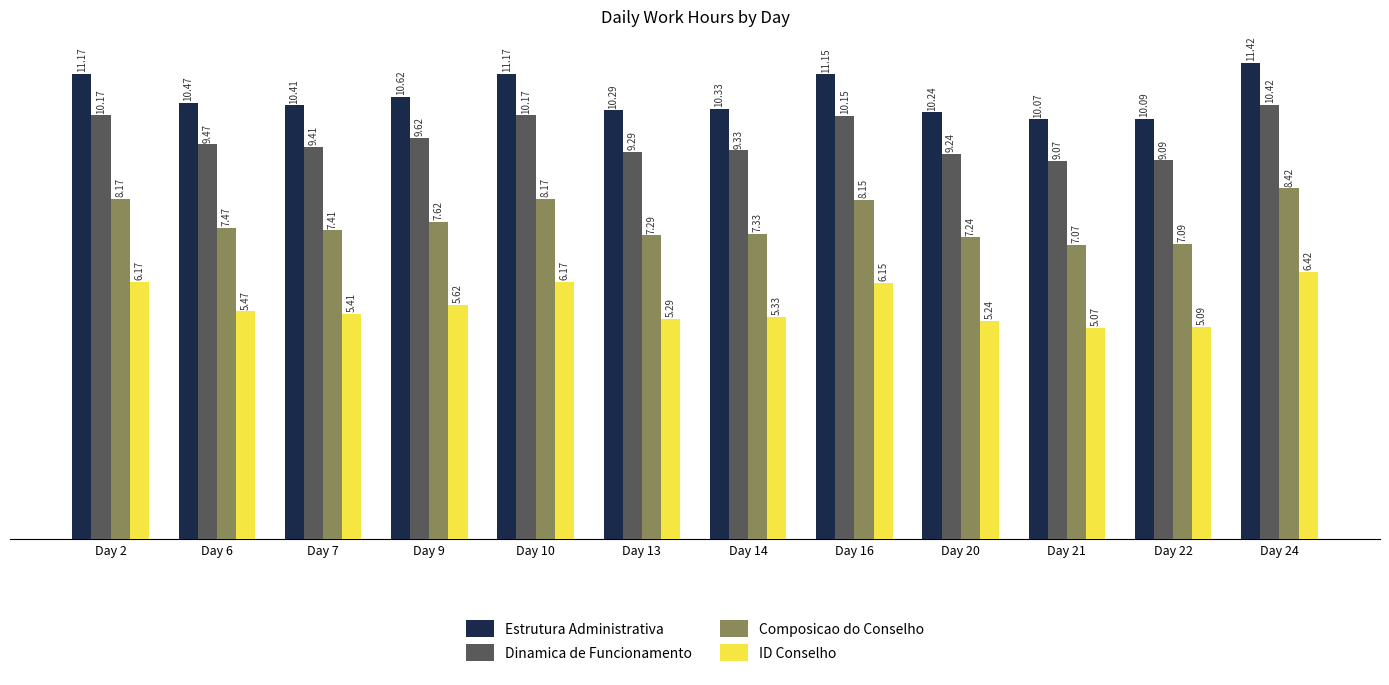

What is the average value of the Dinamica de Funcionamento series?

9.6